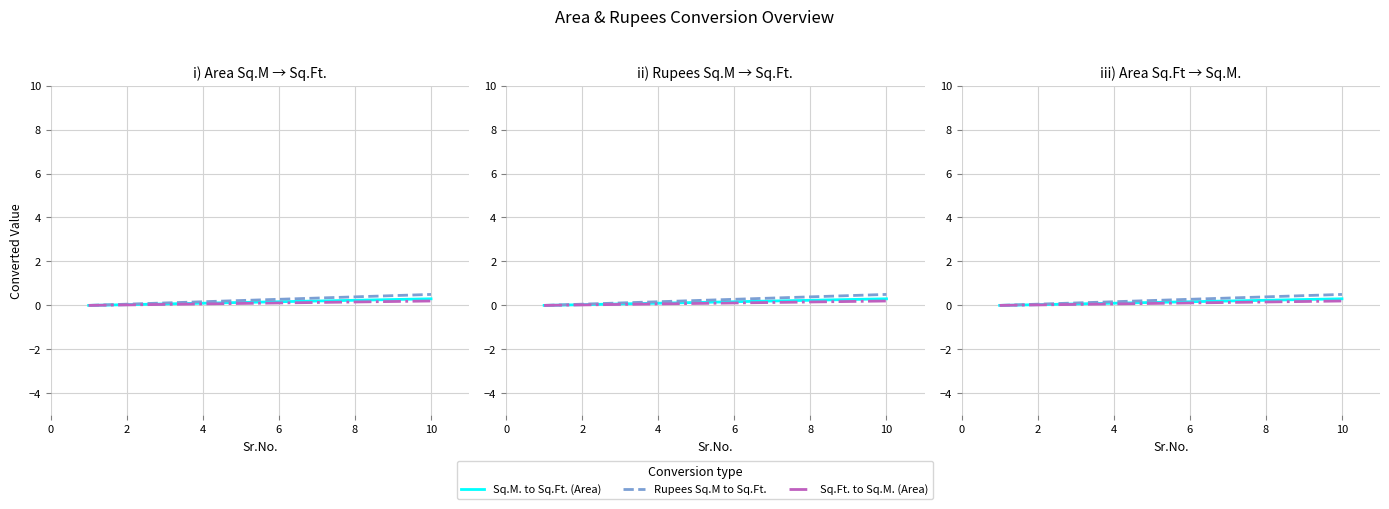

True or false: Rupees Sq.M to Sq.Ft. and Sq.M. to Sq.Ft. (Area) intersect in this chart.

False